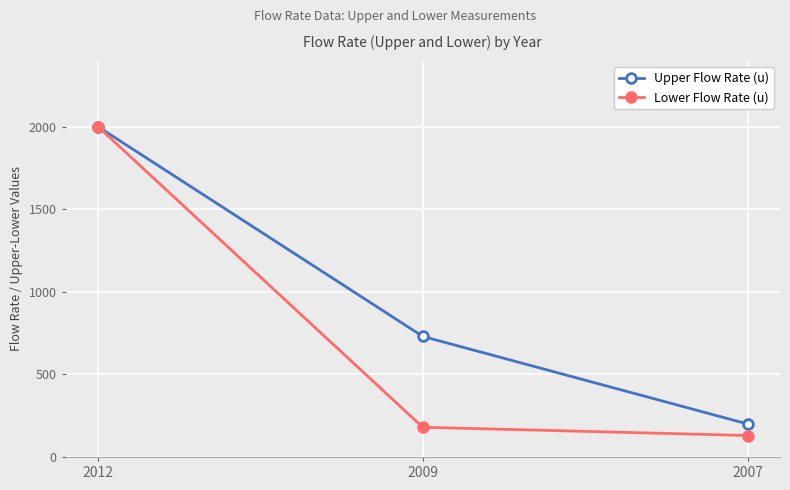

What are all the series names shown in the legend?

Upper Flow Rate (u), Lower Flow Rate (u)